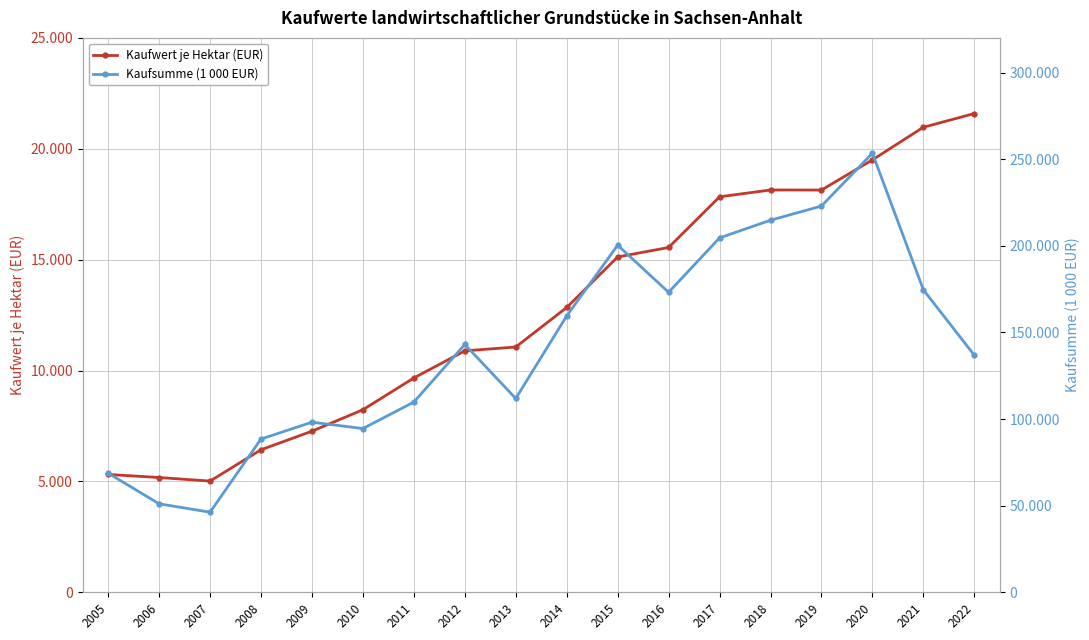

At which label is Kaufwert je Hektar (EUR) closest to 13303?

2014